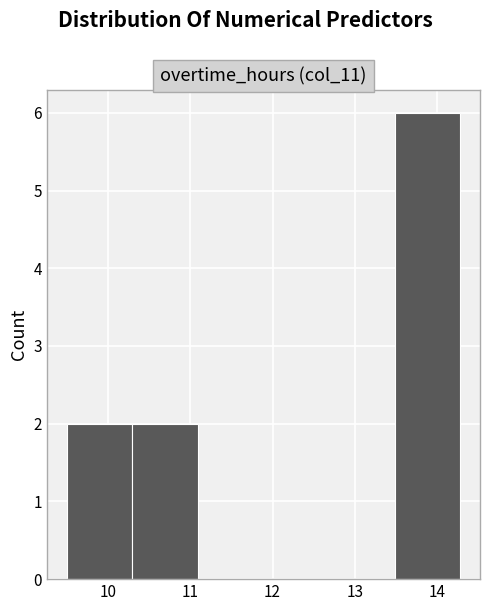

Reading left to right, list every bar in this chart as the range it spans on the x-axis followed by its height. Neither the bar edges nor the heights are printed on the chart, so give them approximately, as read against the axes.

9.5 to 10.3: 2
10.3 to 11.1: 2
11.1 to 11.9: 0
11.9 to 12.7: 0
12.7 to 13.5: 0
13.5 to 14.3: 6